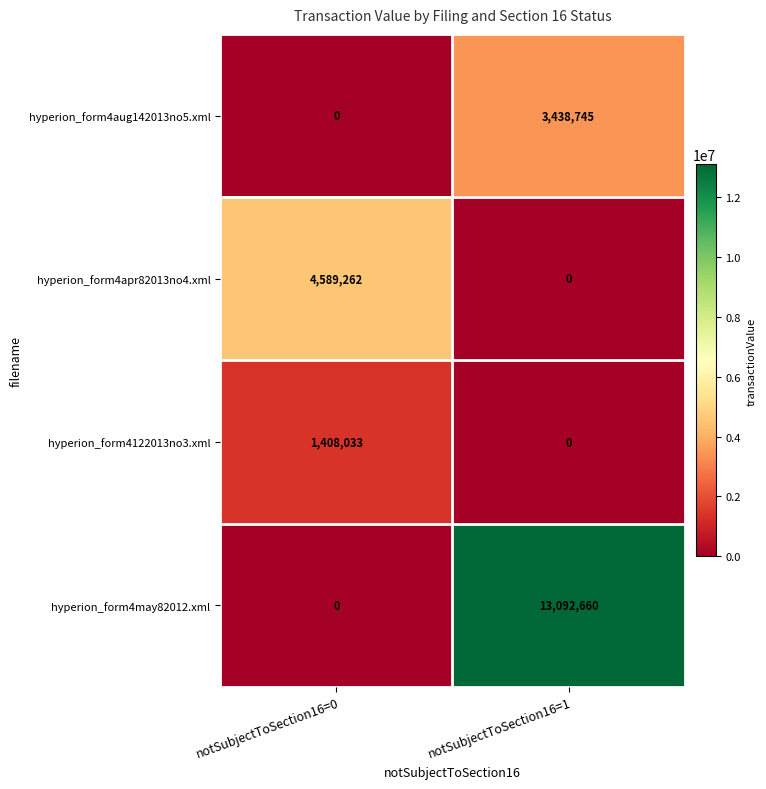

The value of hyperion_form4may82012.xml at notSubjectToSection16=0 is 0. True or false?

True